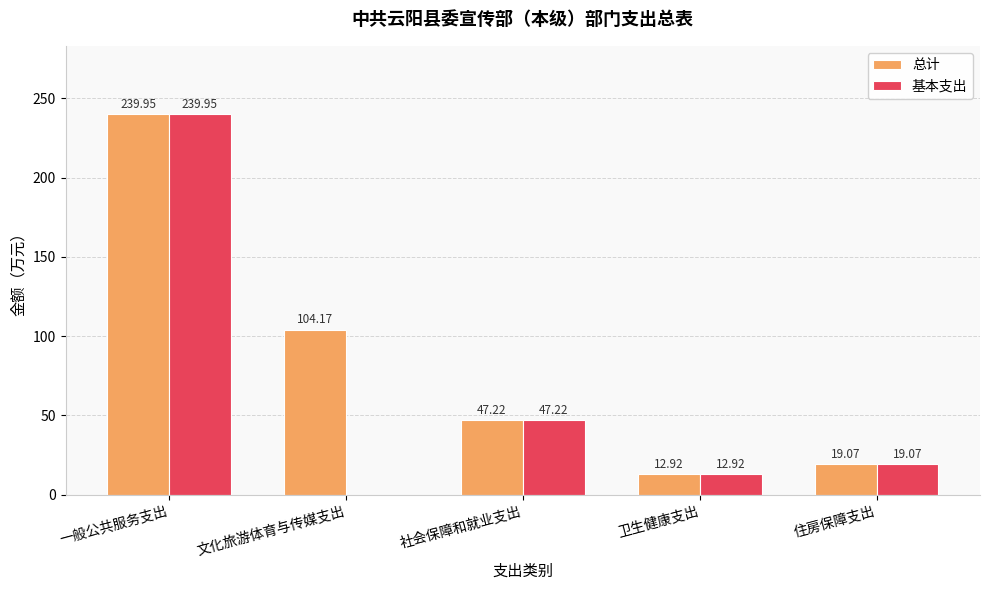

What is the total value across all series at 文化旅游体育与传媒支出?

104.2